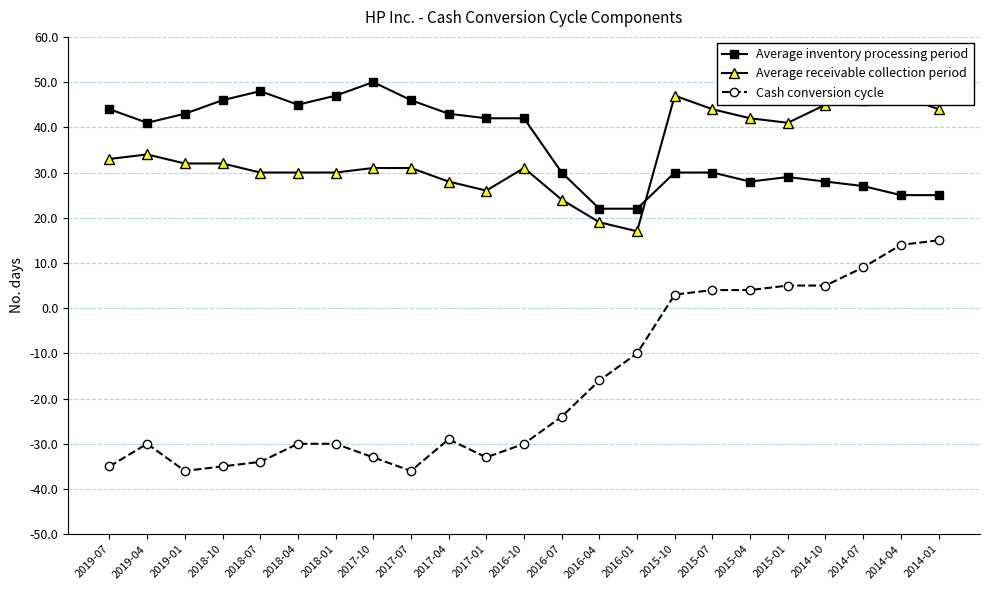

Reading left to right, what are all the values shown in this chart?

Average inventory processing period: 2019-07=44	2019-04=41	2019-01=43	2018-10=46	2018-07=48	2018-04=45	2018-01=47	2017-10=50	2017-07=46	2017-04=43	2017-01=42	2016-10=42	2016-07=30	2016-04=22	2016-01=22	2015-10=30	2015-07=30	2015-04=28	2015-01=29	2014-10=28	2014-07=27	2014-04=25	2014-01=25
Average receivable collection period: 2019-07=33	2019-04=34	2019-01=32	2018-10=32	2018-07=30	2018-04=30	2018-01=30	2017-10=31	2017-07=31	2017-04=28	2017-01=26	2016-10=31	2016-07=24	2016-04=19	2016-01=17	2015-10=47	2015-07=44	2015-04=42	2015-01=41	2014-10=45	2014-07=46	2014-04=47	2014-01=44
Cash conversion cycle: 2019-07=-35	2019-04=-30	2019-01=-36	2018-10=-35	2018-07=-34	2018-04=-30	2018-01=-30	2017-10=-33	2017-07=-36	2017-04=-29	2017-01=-33	2016-10=-30	2016-07=-24	2016-04=-16	2016-01=-10	2015-10=3	2015-07=4	2015-04=4	2015-01=5	2014-10=5	2014-07=9	2014-04=14	2014-01=15